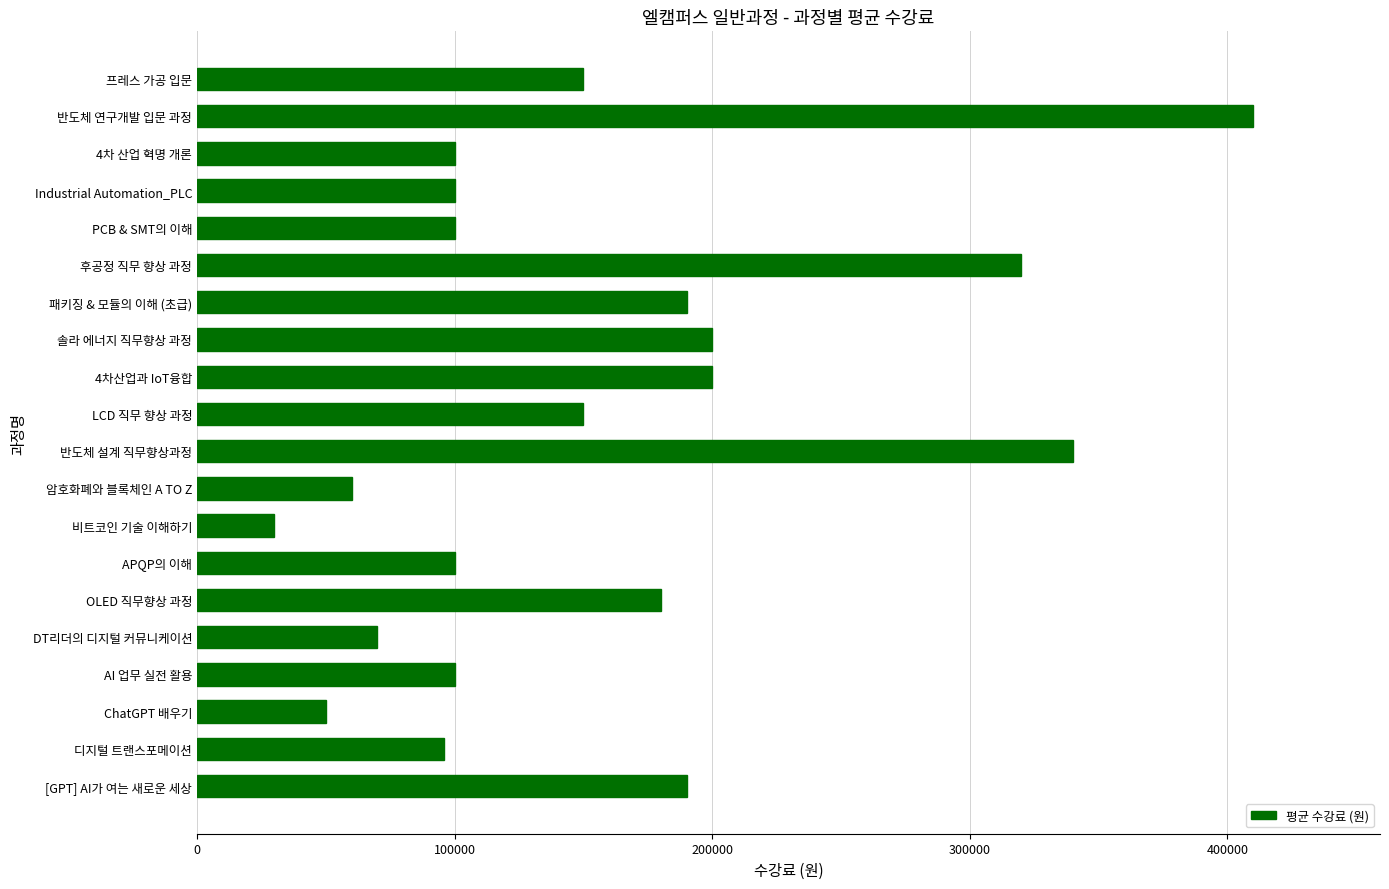

True or false: the data shows 340000 at 반도체 설계 직무향상과정.

True